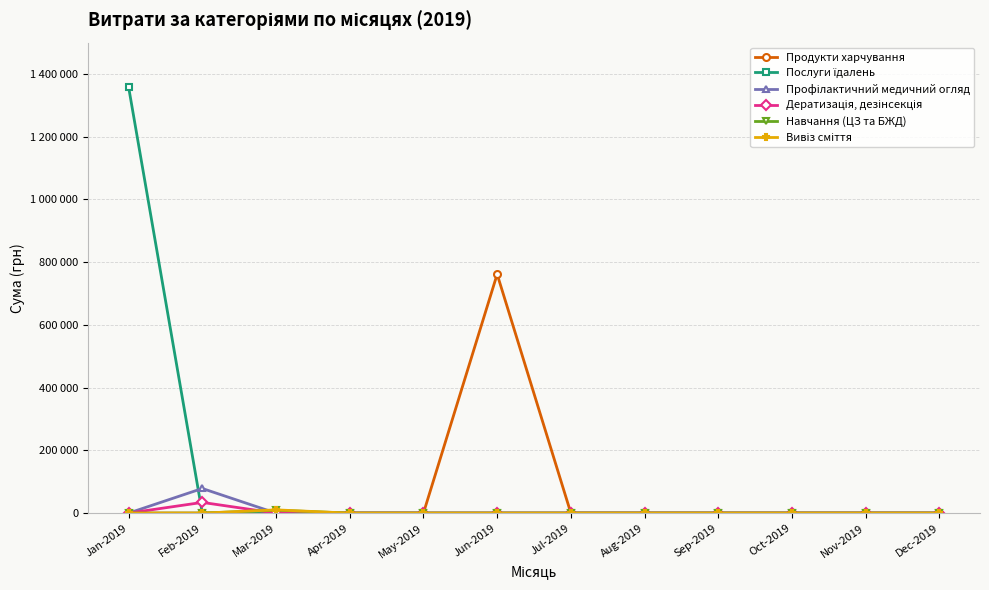

True or false: Продукти харчування has more than 1 points higher than both neighbors.

False